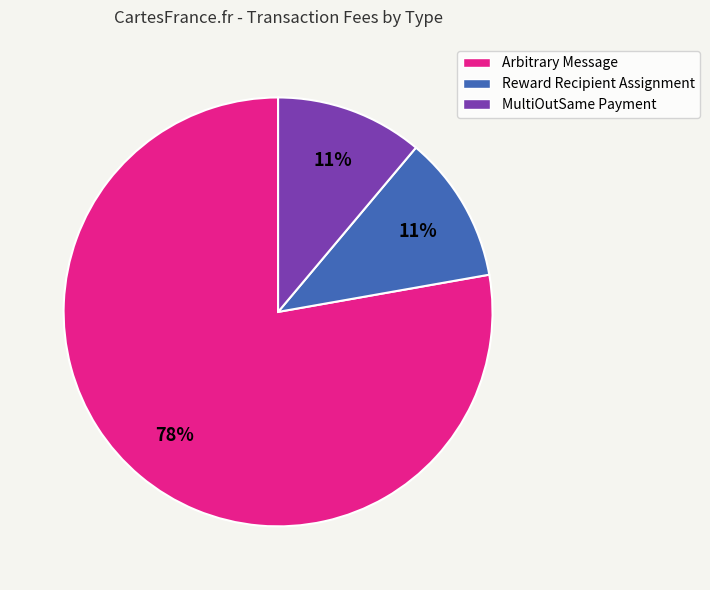

To the nearest percent, what is the difference between the largest and smallest slice percentages?

67%